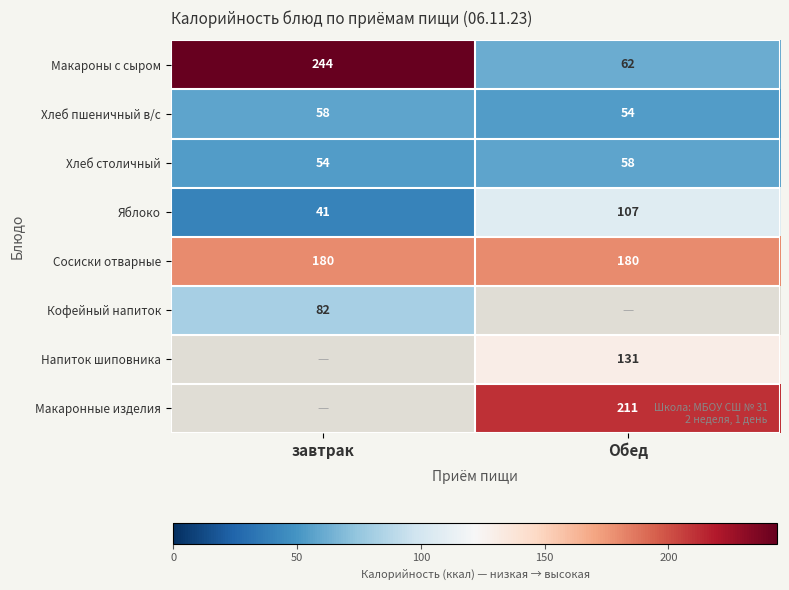

What is the difference between the Макароны с сыром values at завтрак and Обед?

182